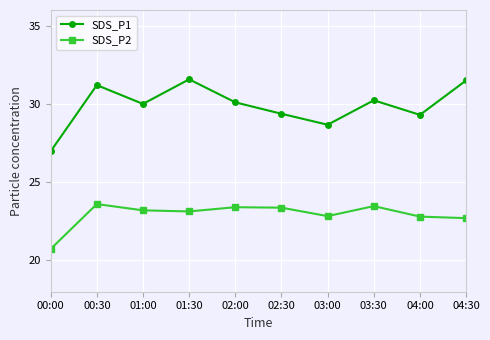

What are all the series names shown in the legend?

SDS_P1, SDS_P2